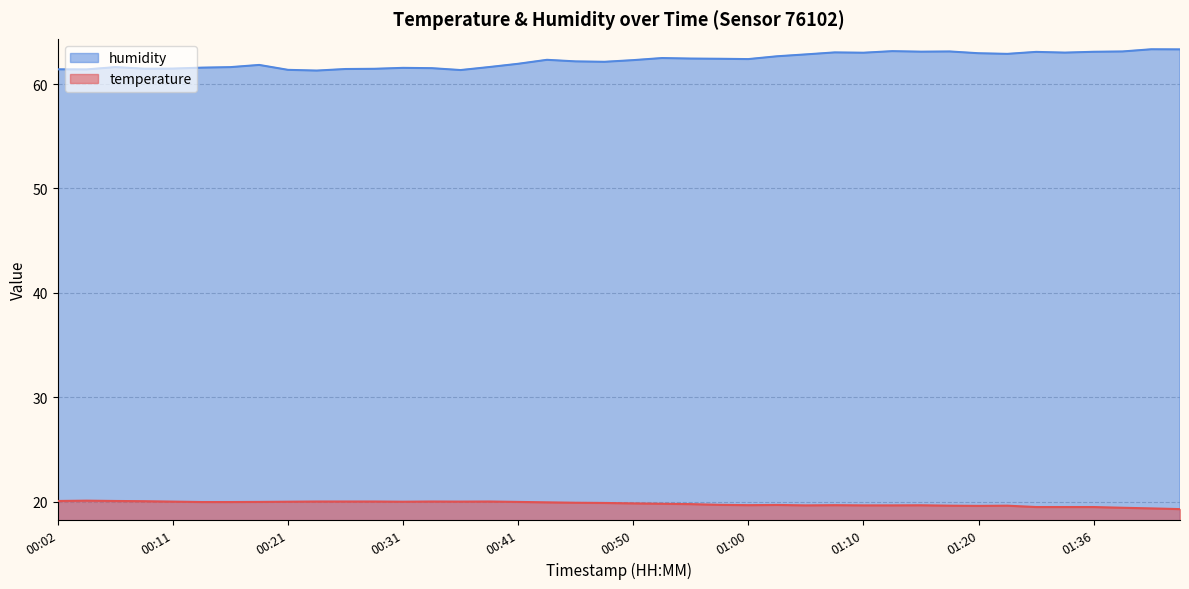

Where is humidity nearest to the value 62?

00:41